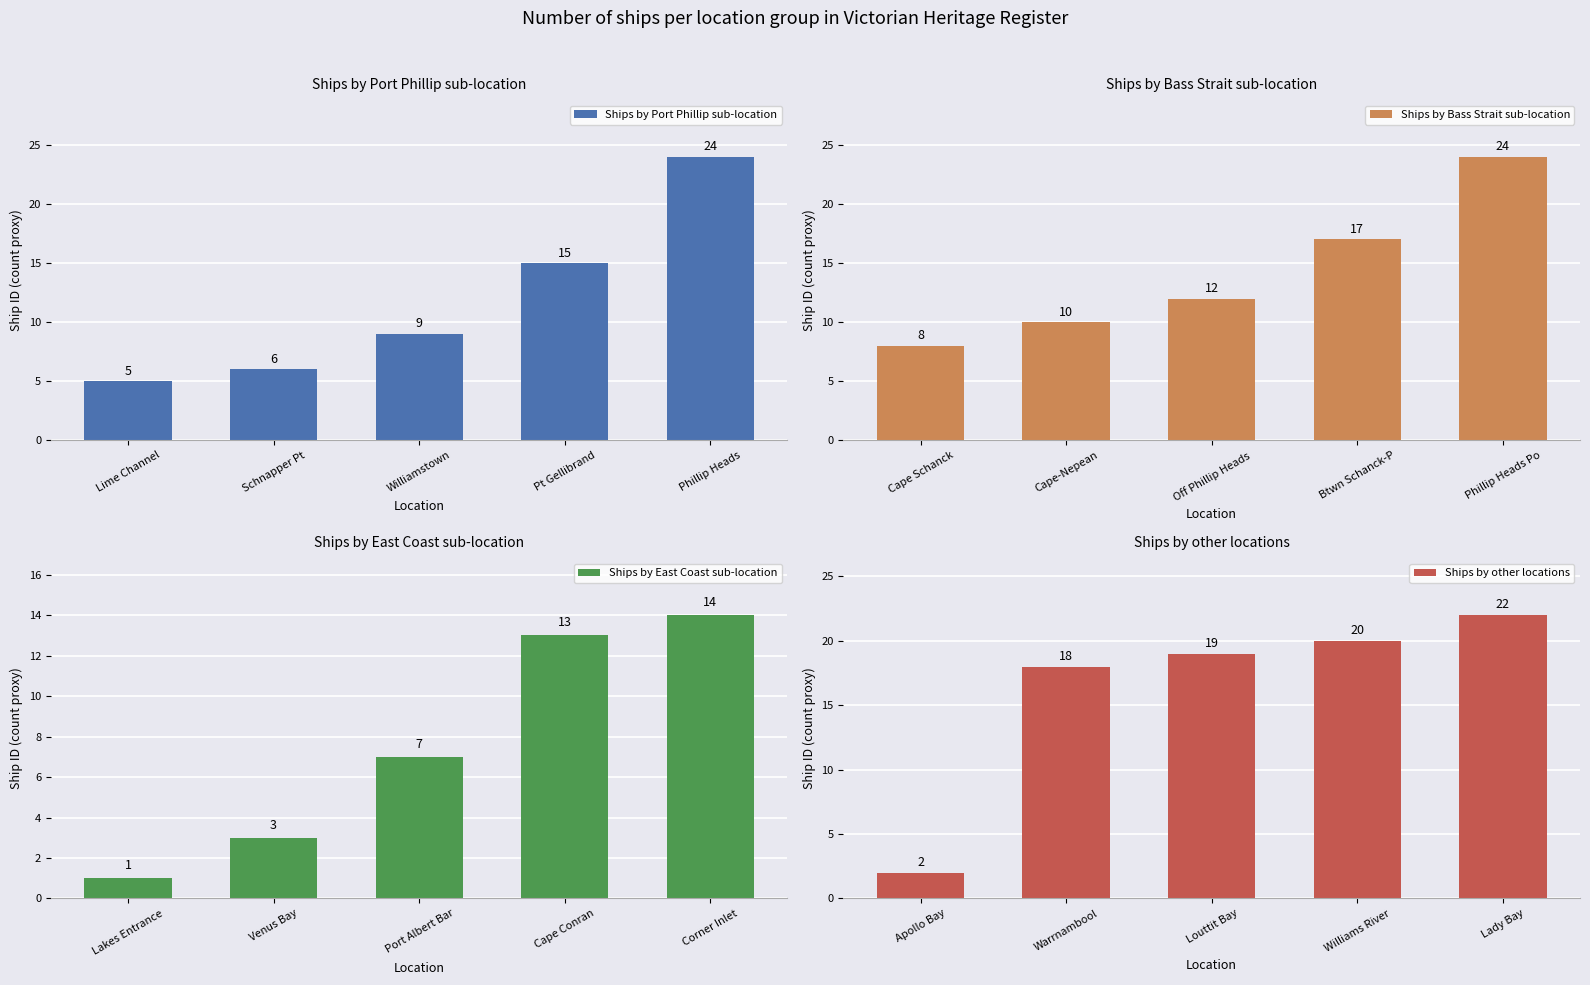

Is it true that Ships by other locations equals 22 at Lady Bay?

True